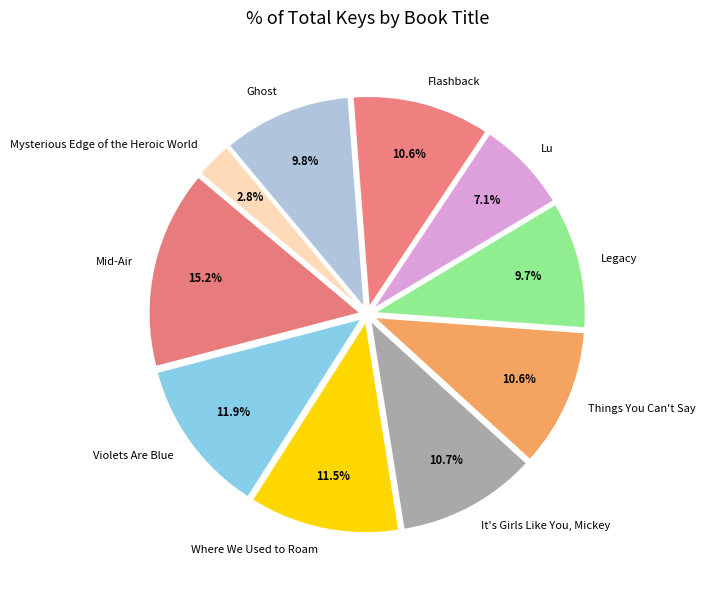

To the nearest percent, what portion does Flashback represent?

11%